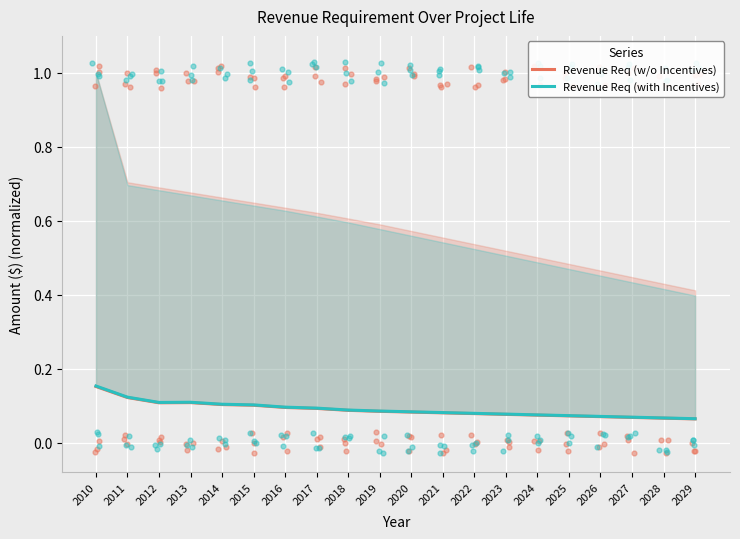

At which category is the sum across all series the highest?

2010